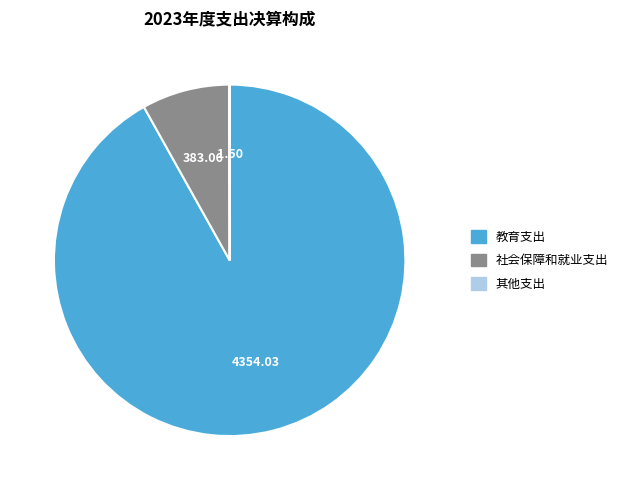

Is the sum of 社会保障和就业支出 and 教育支出 greater than half?

Yes